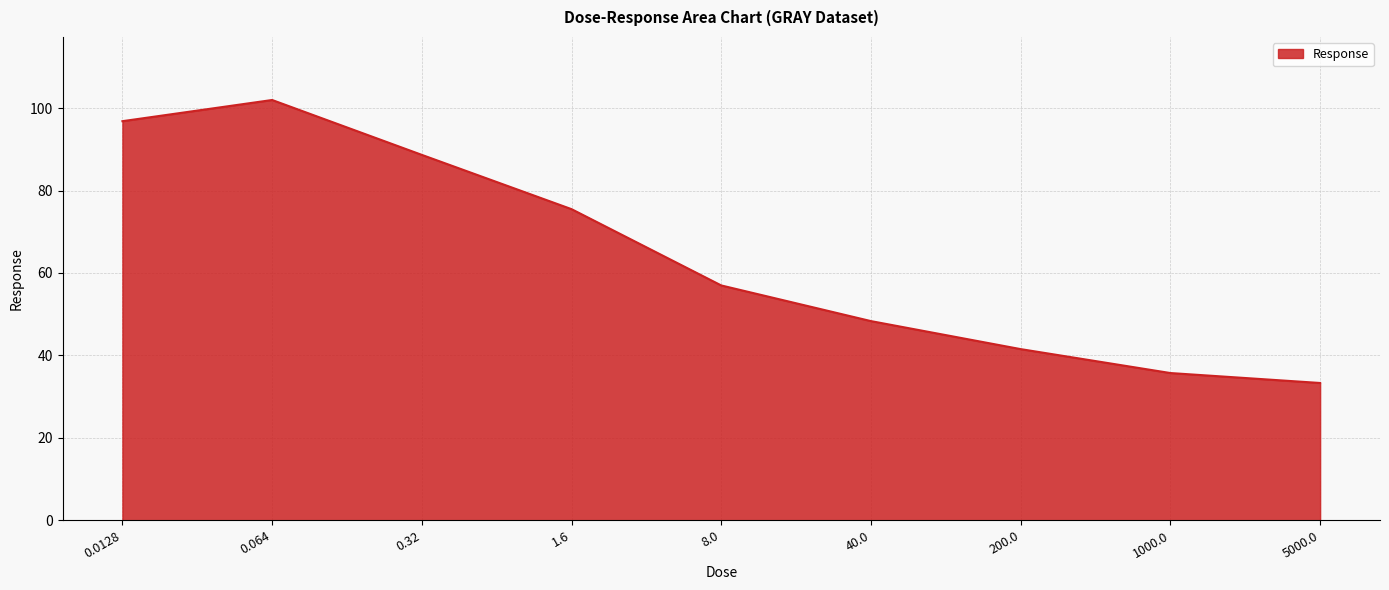

Rank the categories by value from highest to lowest.

0.064, 0.0128, 0.32, 1.6, 8.0, 40.0, 200.0, 1000.0, 5000.0